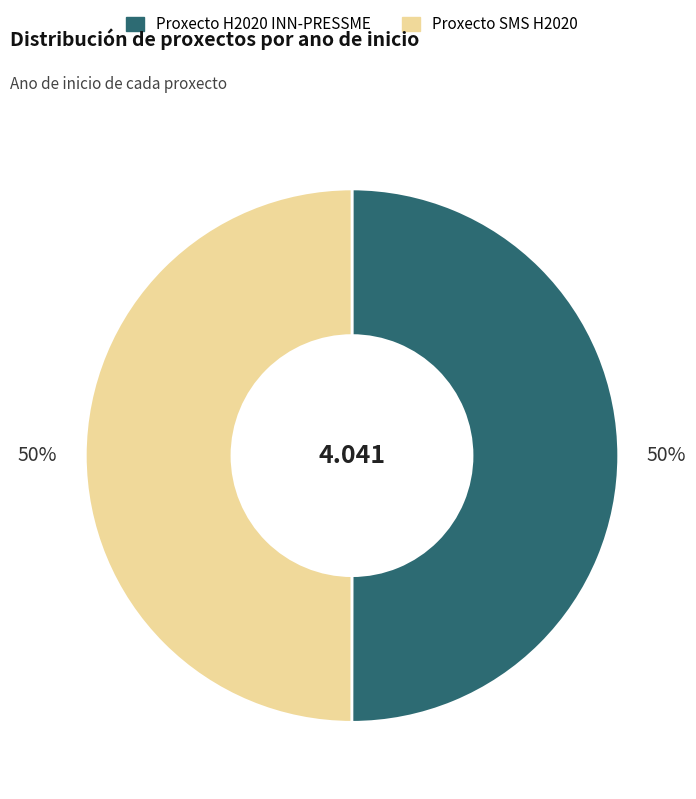

Do Proxecto SMS H2020 and Proxecto H2020 INN-PRESSME together represent more than half of the pie?

Yes